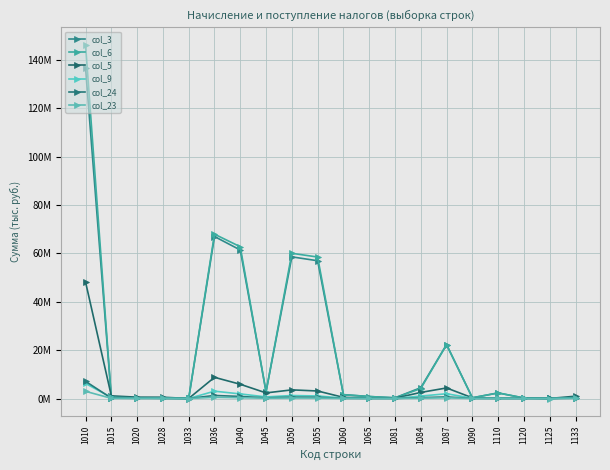

True or false: col_3 has more than 0 interior local peaks.

True